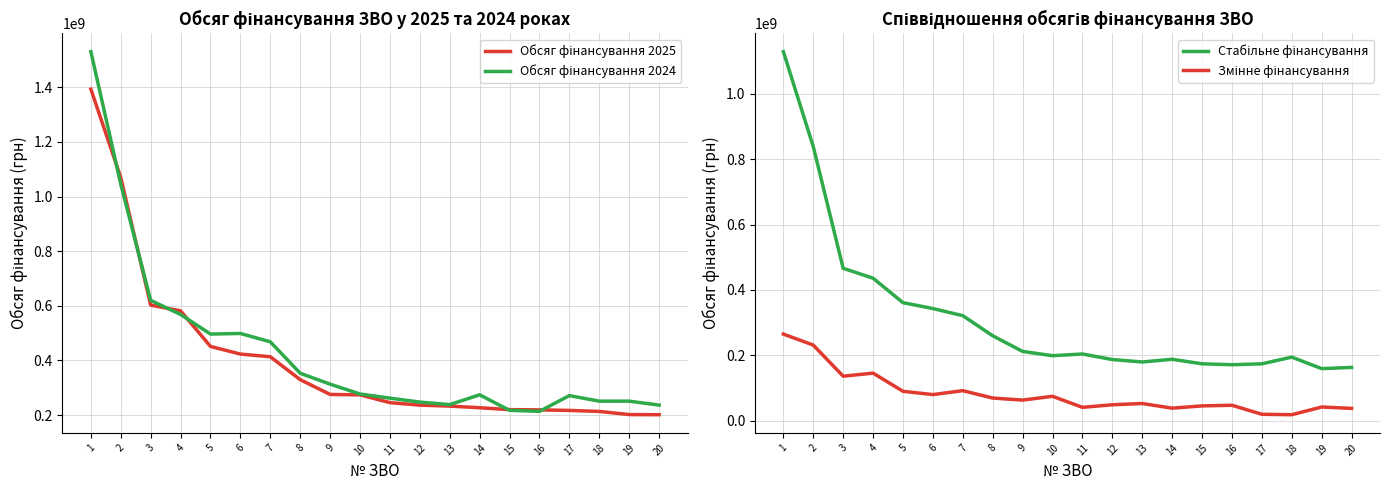

At which category is the sum across all series the highest?

1